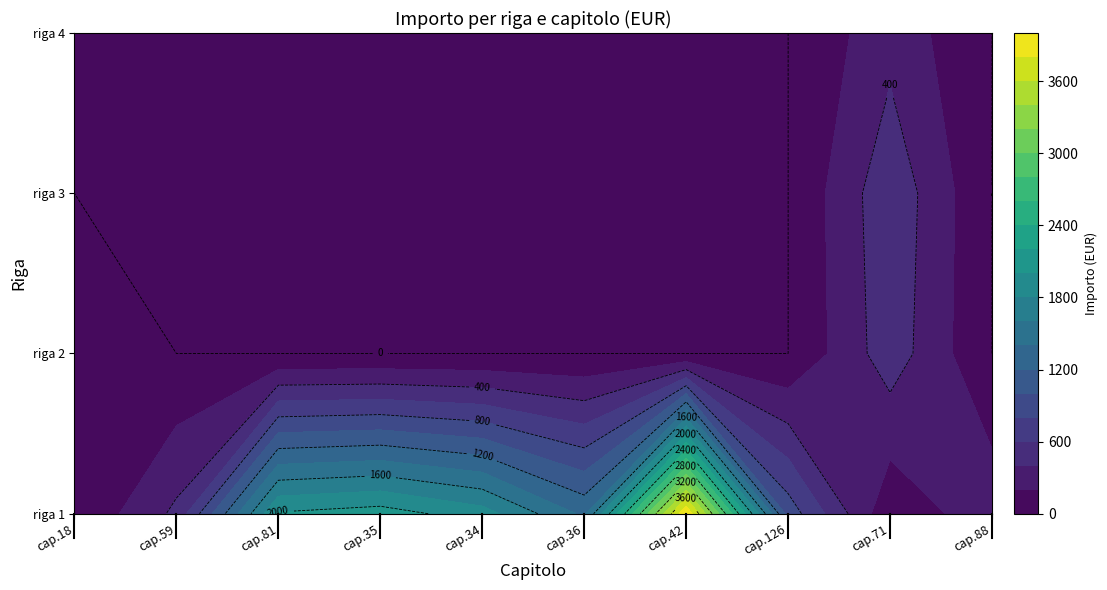

At which category is the sum across all series the highest?

42